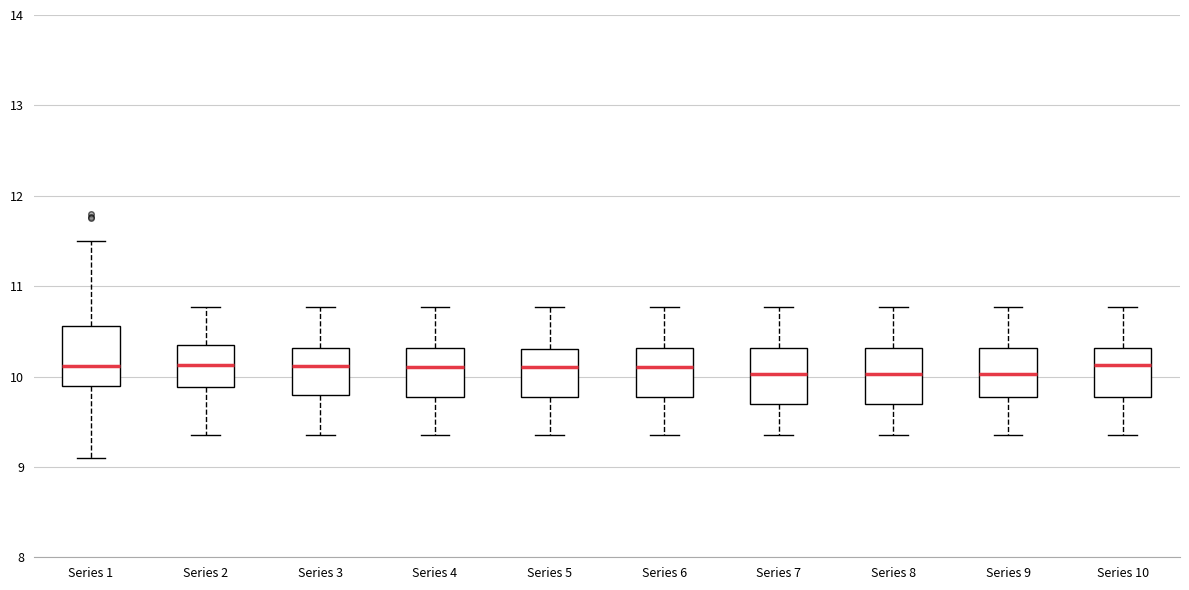

Reading left to right, read every box against the y-axis: the position of its median line, the range the box covers, and the ends of its whiskers. The values are not printed on the chart, so give them approximately, as read against the axis.

Series 1: median 10.1, box 9.9 to 10.6, whiskers 9.1 to 11.5
Series 2: median 10.1, box 9.9 to 10.4, whiskers 9.4 to 10.8
Series 3: median 10.1, box 9.8 to 10.3, whiskers 9.4 to 10.8
Series 4: median 10.1, box 9.8 to 10.3, whiskers 9.4 to 10.8
Series 5: median 10.1, box 9.8 to 10.3, whiskers 9.4 to 10.8
Series 6: median 10.1, box 9.8 to 10.3, whiskers 9.4 to 10.8
Series 7: median 10.0, box 9.7 to 10.3, whiskers 9.4 to 10.8
Series 8: median 10.0, box 9.7 to 10.3, whiskers 9.4 to 10.8
Series 9: median 10.0, box 9.8 to 10.3, whiskers 9.4 to 10.8
Series 10: median 10.1, box 9.8 to 10.3, whiskers 9.4 to 10.8